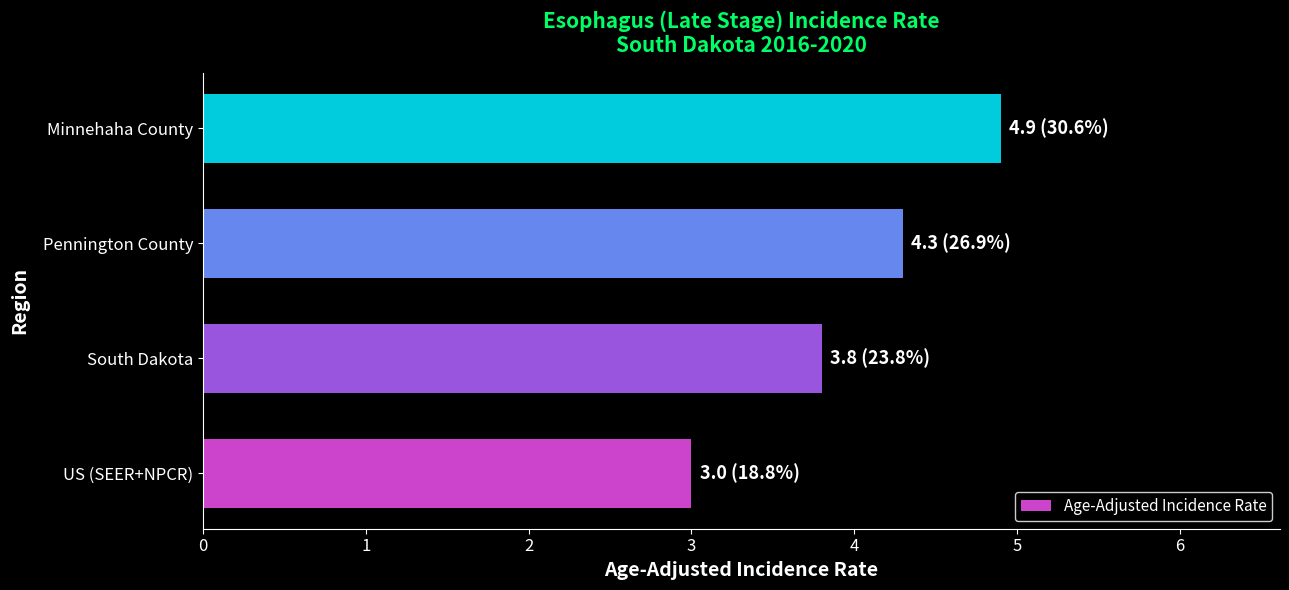

What is the difference between the maximum and minimum values?

1.9